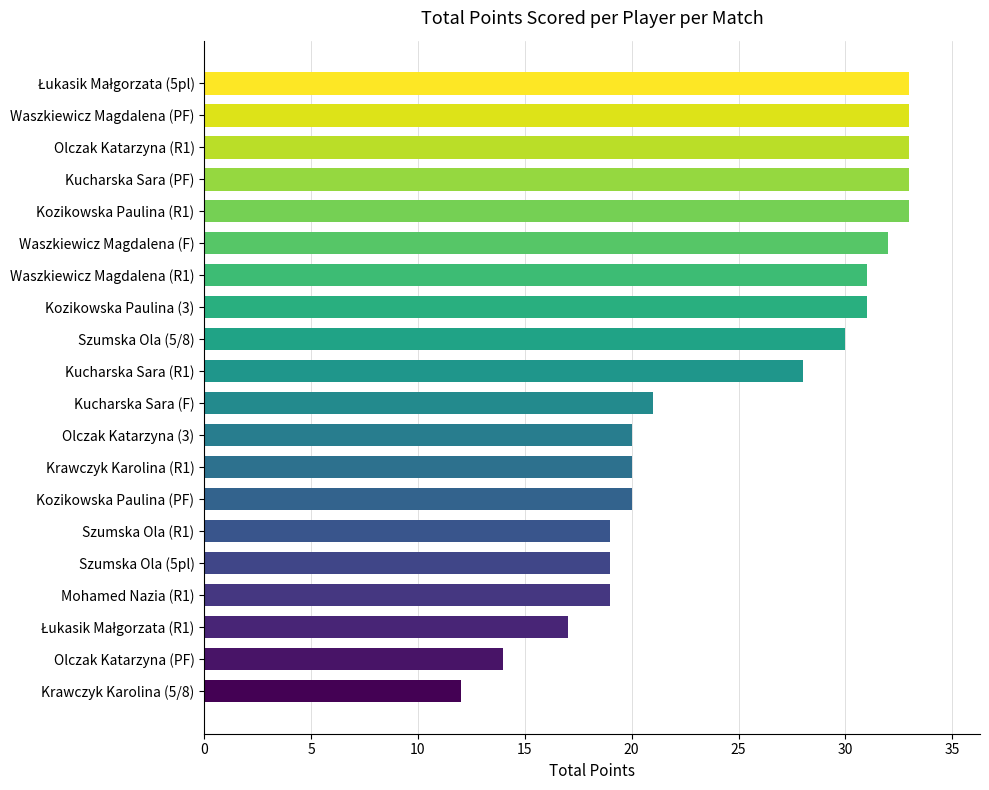

How many bars are there in total?

20